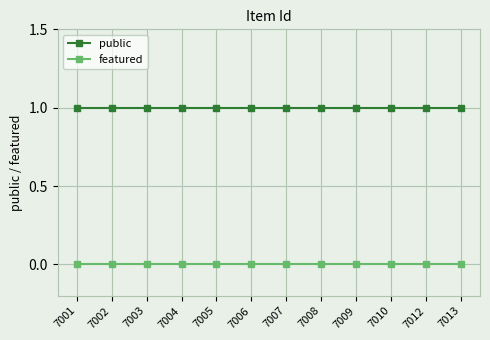

Reading left to right, transcribe all the data shown in this chart.

public: 7001=1	7002=1	7003=1	7004=1	7005=1	7006=1	7007=1	7008=1	7009=1	7010=1	7012=1	7013=1
featured: 7001=0	7002=0	7003=0	7004=0	7005=0	7006=0	7007=0	7008=0	7009=0	7010=0	7012=0	7013=0